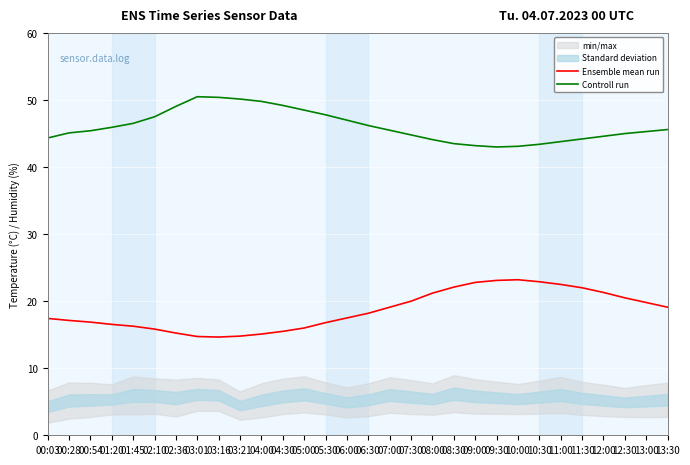

Rank the series by their maximum value, from lowest to highest.

Ensemble mean run, Controll run